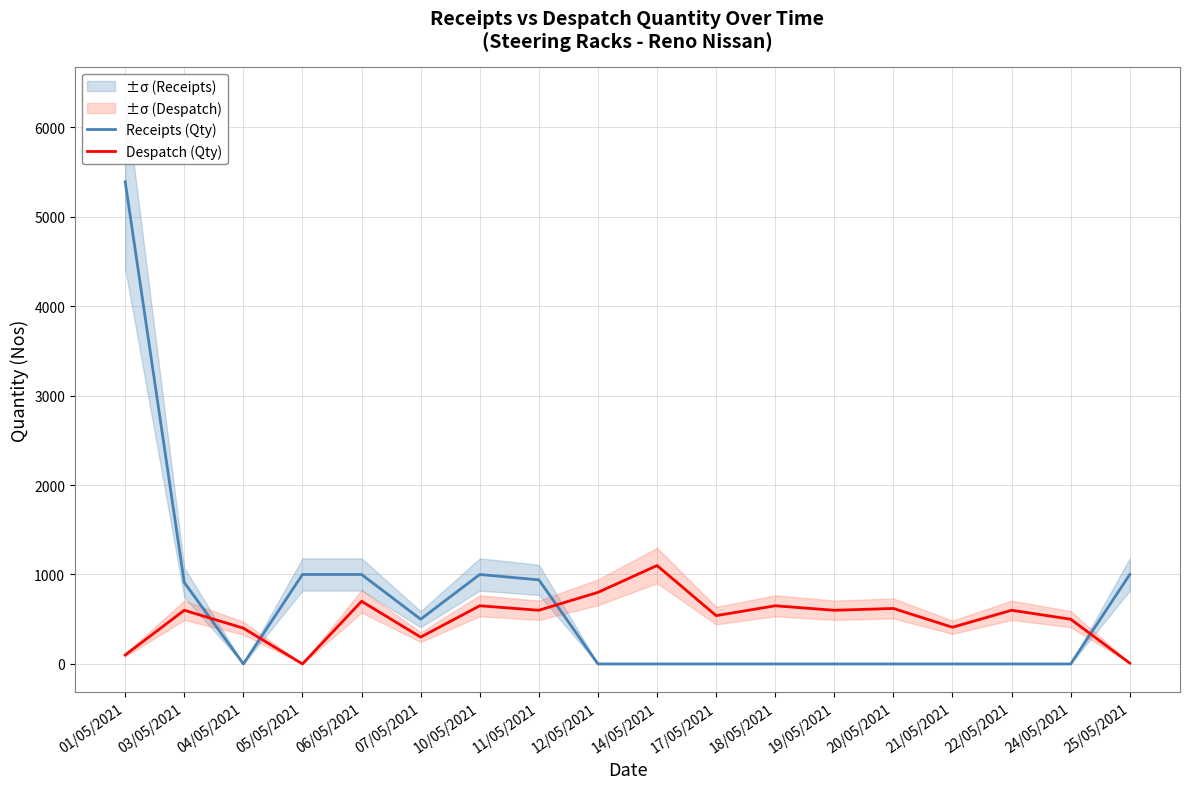

How many interior local peaks does the Receipts (Qty) series have?

1